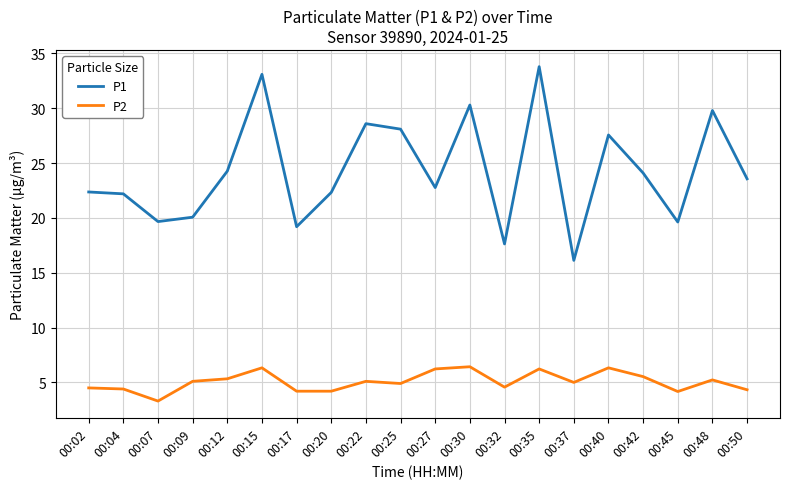

What value does the P2 series have at 00:15?

6.3